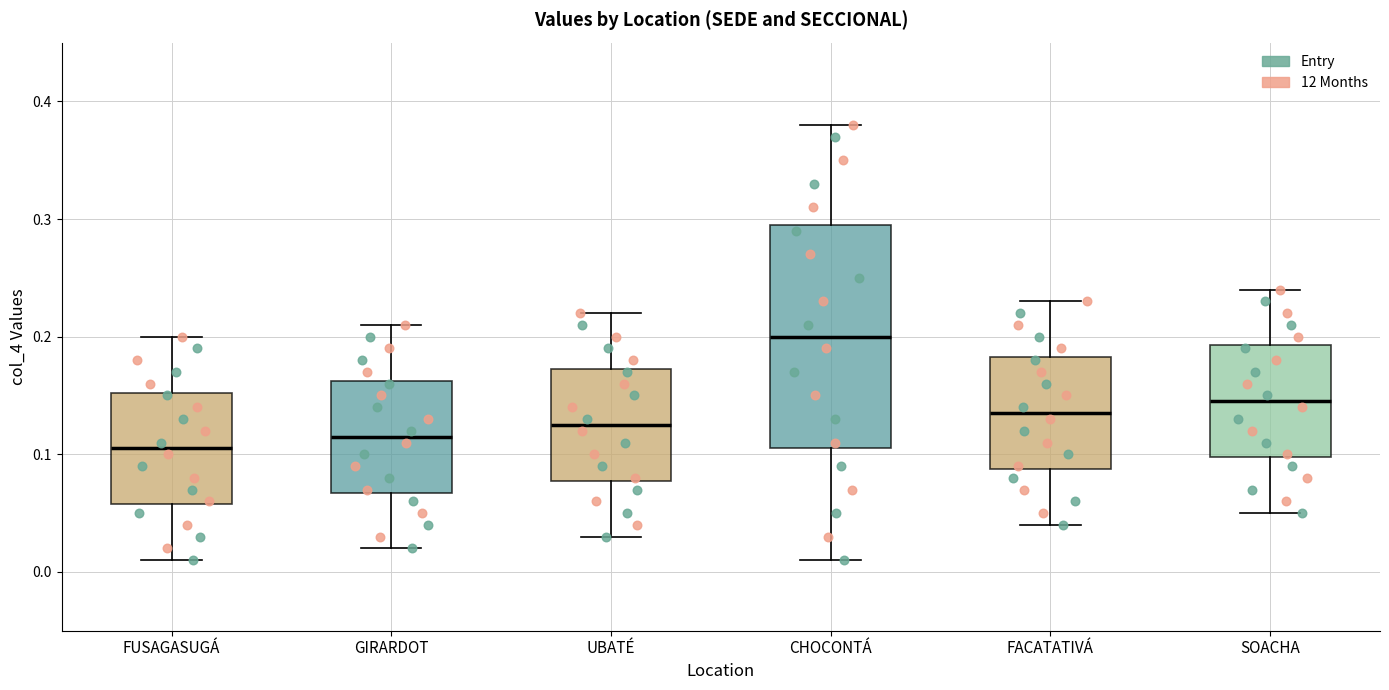

Comparing the boxes themselves (not the whiskers), which one is the tallest?

CHOCONTÁ